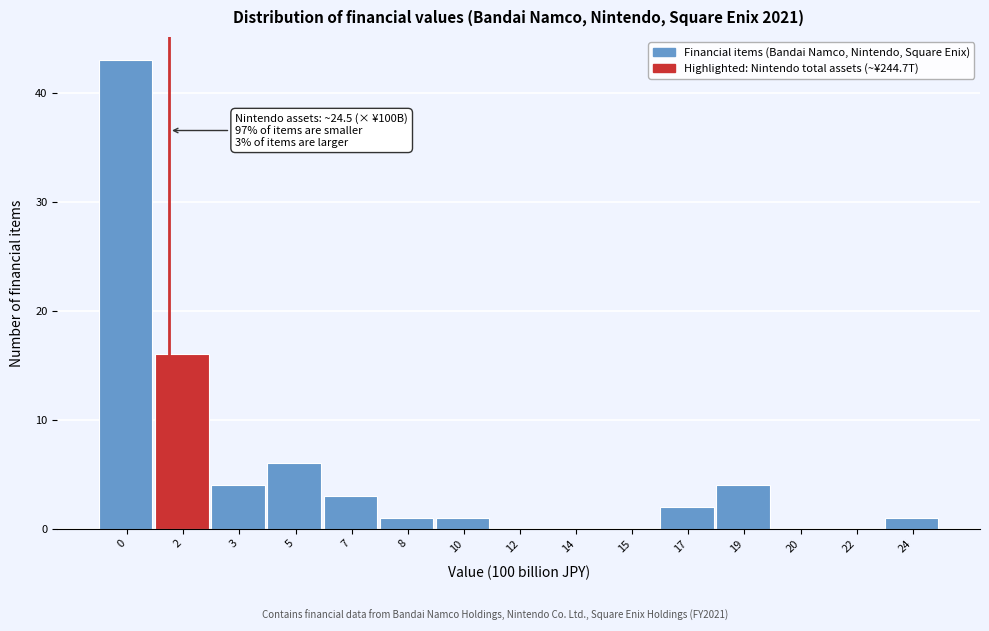

Reading left to right, transcribe all the data shown in this chart.

0=43	2=16	3=4	5=6	7=3	8=1	10=1	12=0	14=0	15=0	17=2	19=4	20=0	22=0	24=1